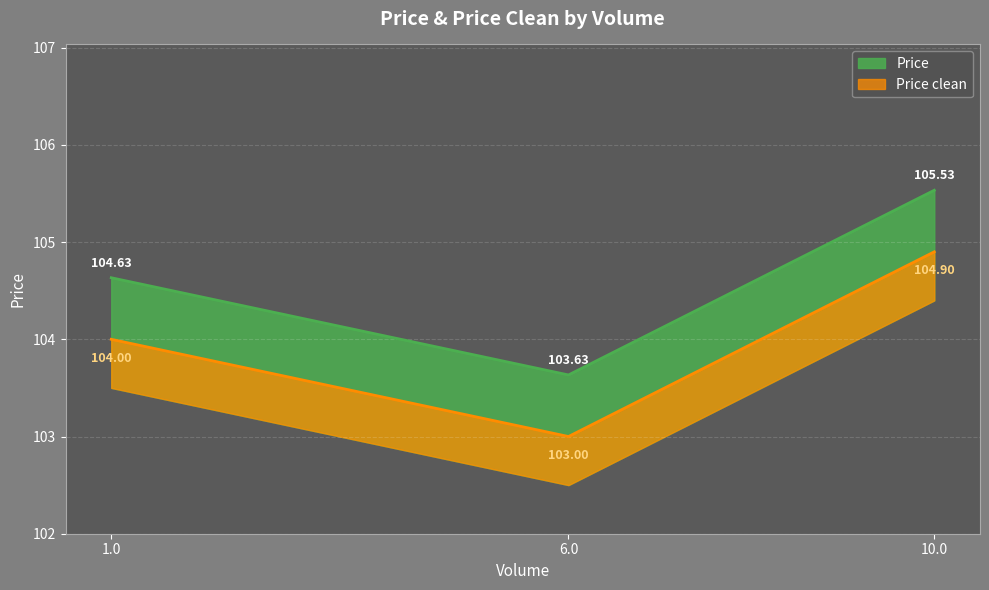

The value of Price clean at 6.0 is 103.0. True or false?

True